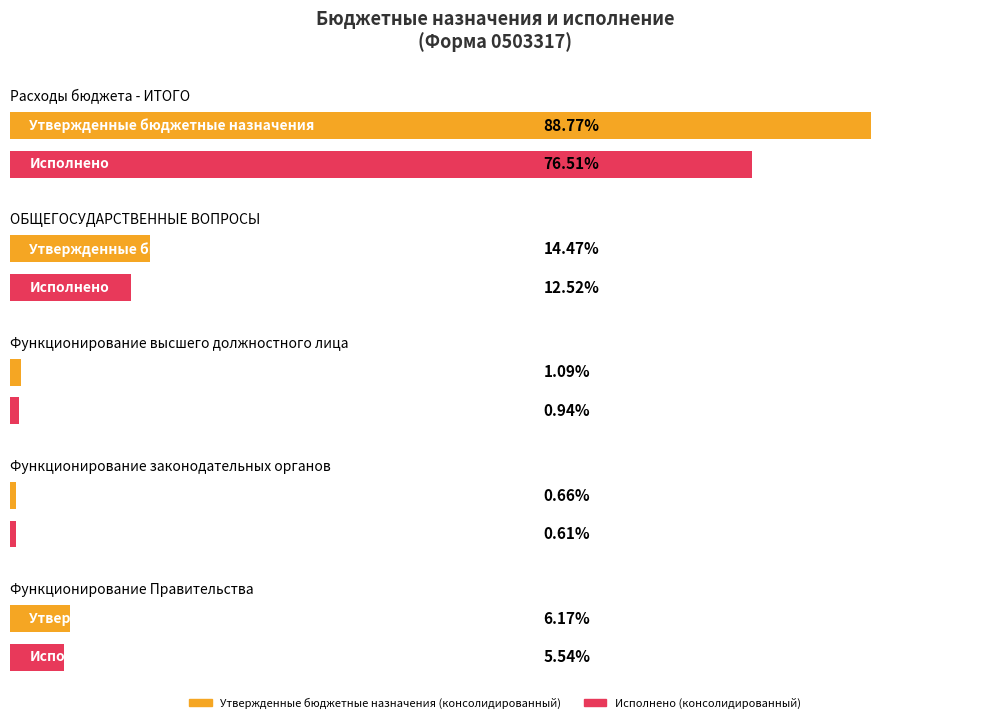

Which series has the largest total across all categories?

Утвержденные бюджетные назначения (консолидированный)